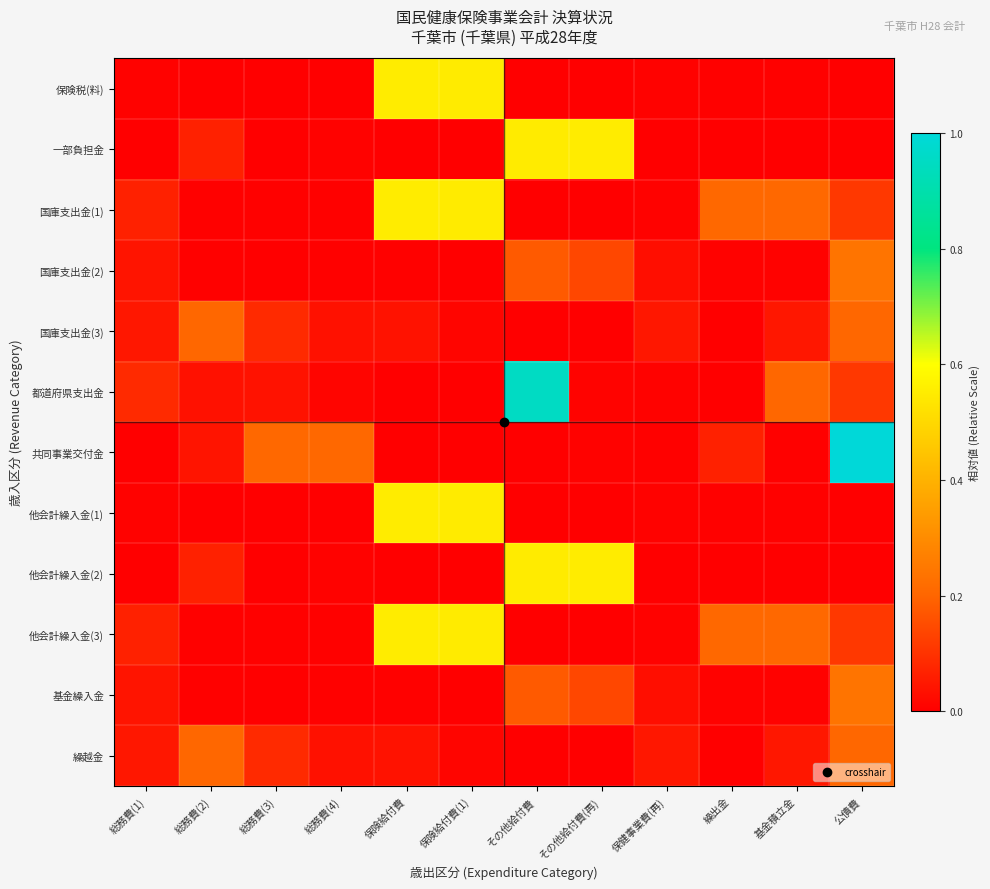

What is the spread (max minus min) of values at 繰出金?

0.2